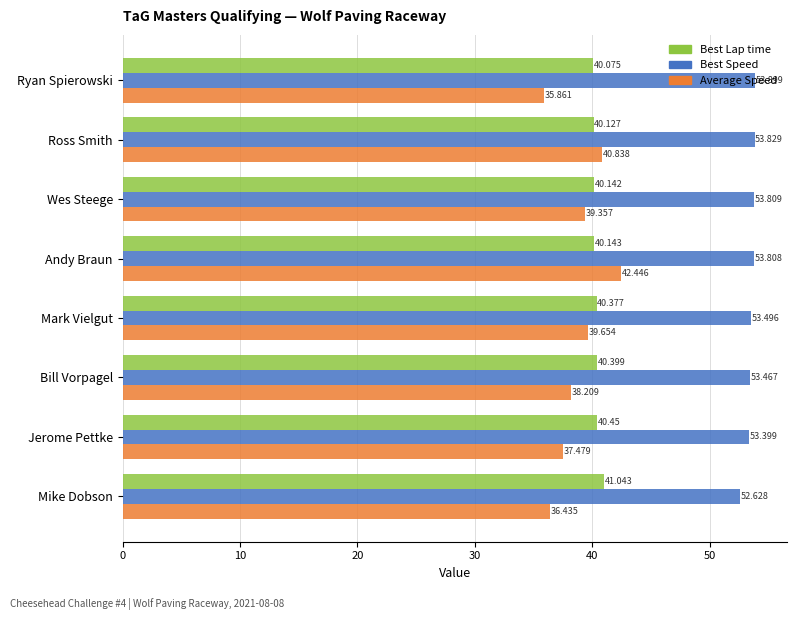

Which series has the largest range (max minus min)?

Average Speed